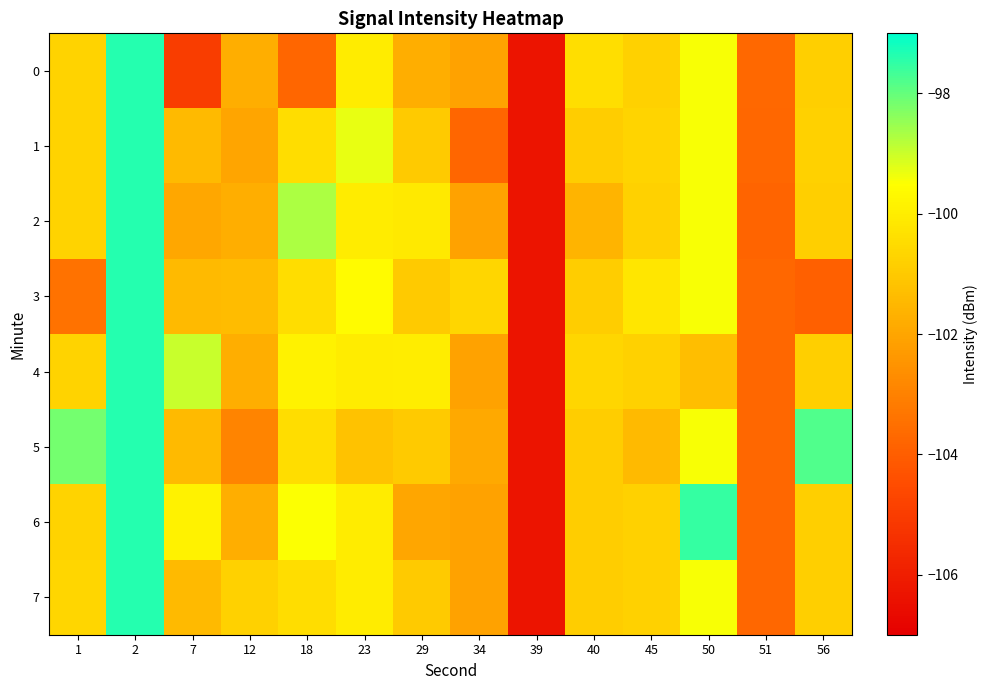

Which label corresponds to the smallest value in the chart?

39